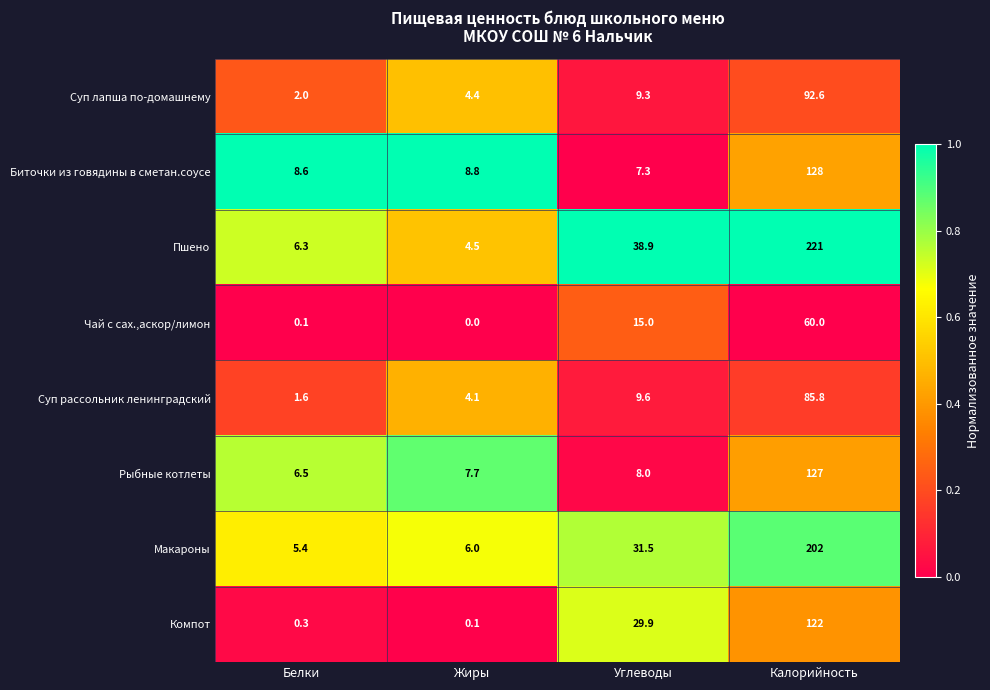

Is it true that Рыбные котлеты equals 6.5 at Белки?

True